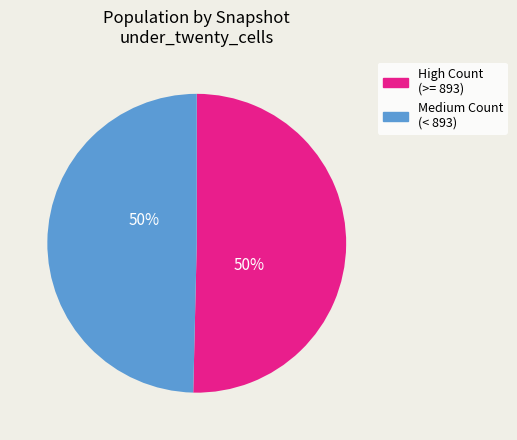

Do Medium Count (< 893) and High Count (>= 893) together represent more than half of the pie?

Yes